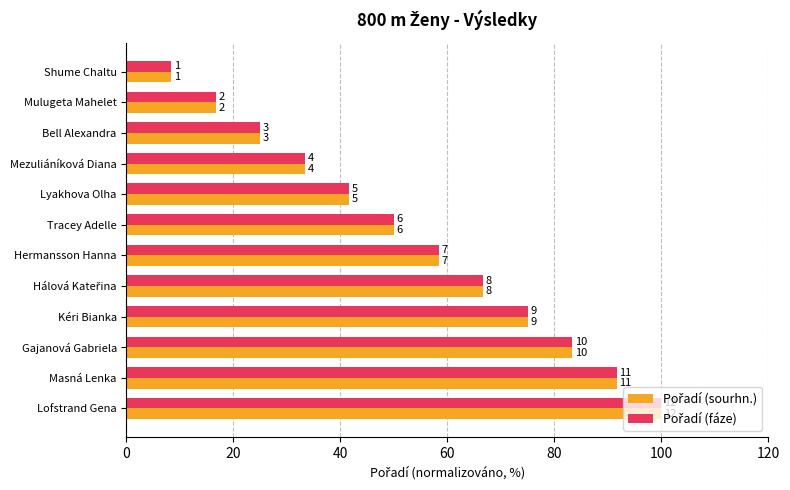

Reading left to right, transcribe all the data shown in this chart.

Pořadí (sourhn.): 8.3	16.7	25.0	33.3	41.7	50.0	58.3	66.7	75.0	83.3	91.7	100.0
Pořadí (fáze): 8.3	16.7	25.0	33.3	41.7	50.0	58.3	66.7	75.0	83.3	91.7	100.0